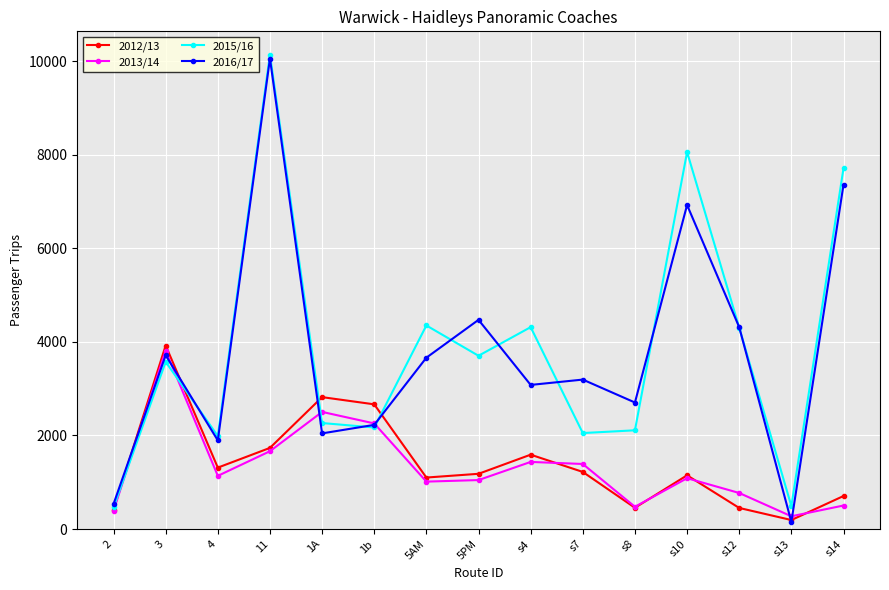

True or false: 2015/16 and 2016/17 cross at least once.

True